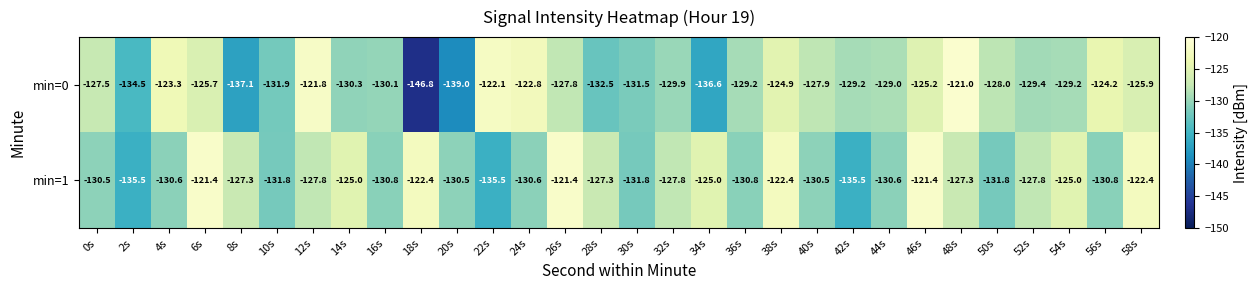

Which series has the largest total across all categories?

min=1